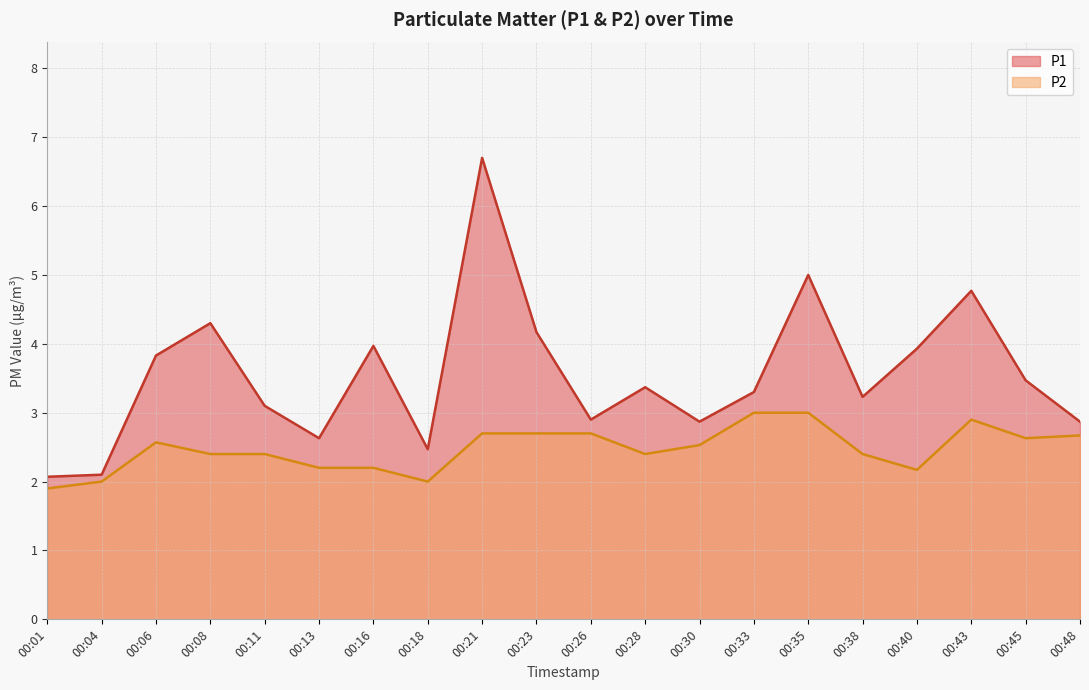

What is the greatest value displayed?

6.7